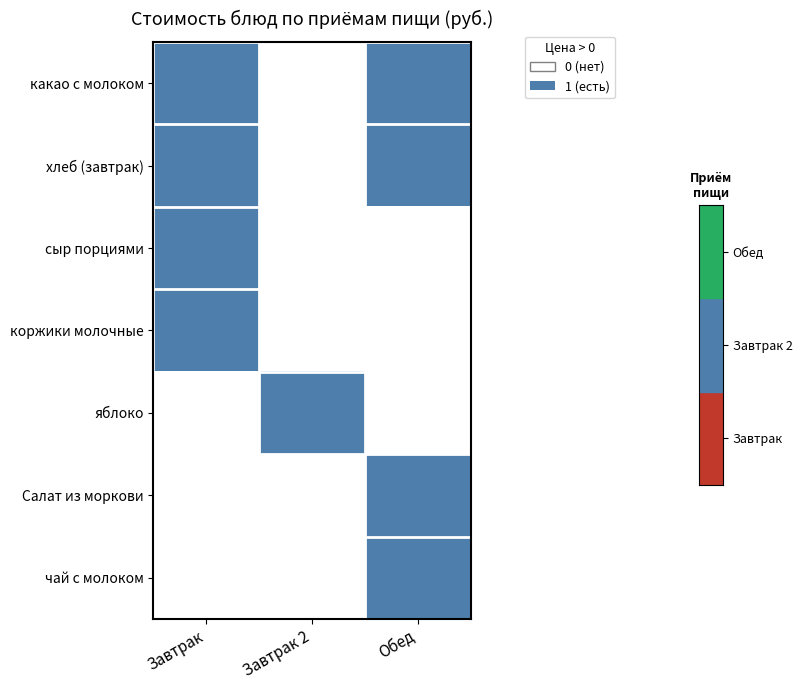

Which has a higher value, Завтрак 2 or Завтрак?

Завтрак